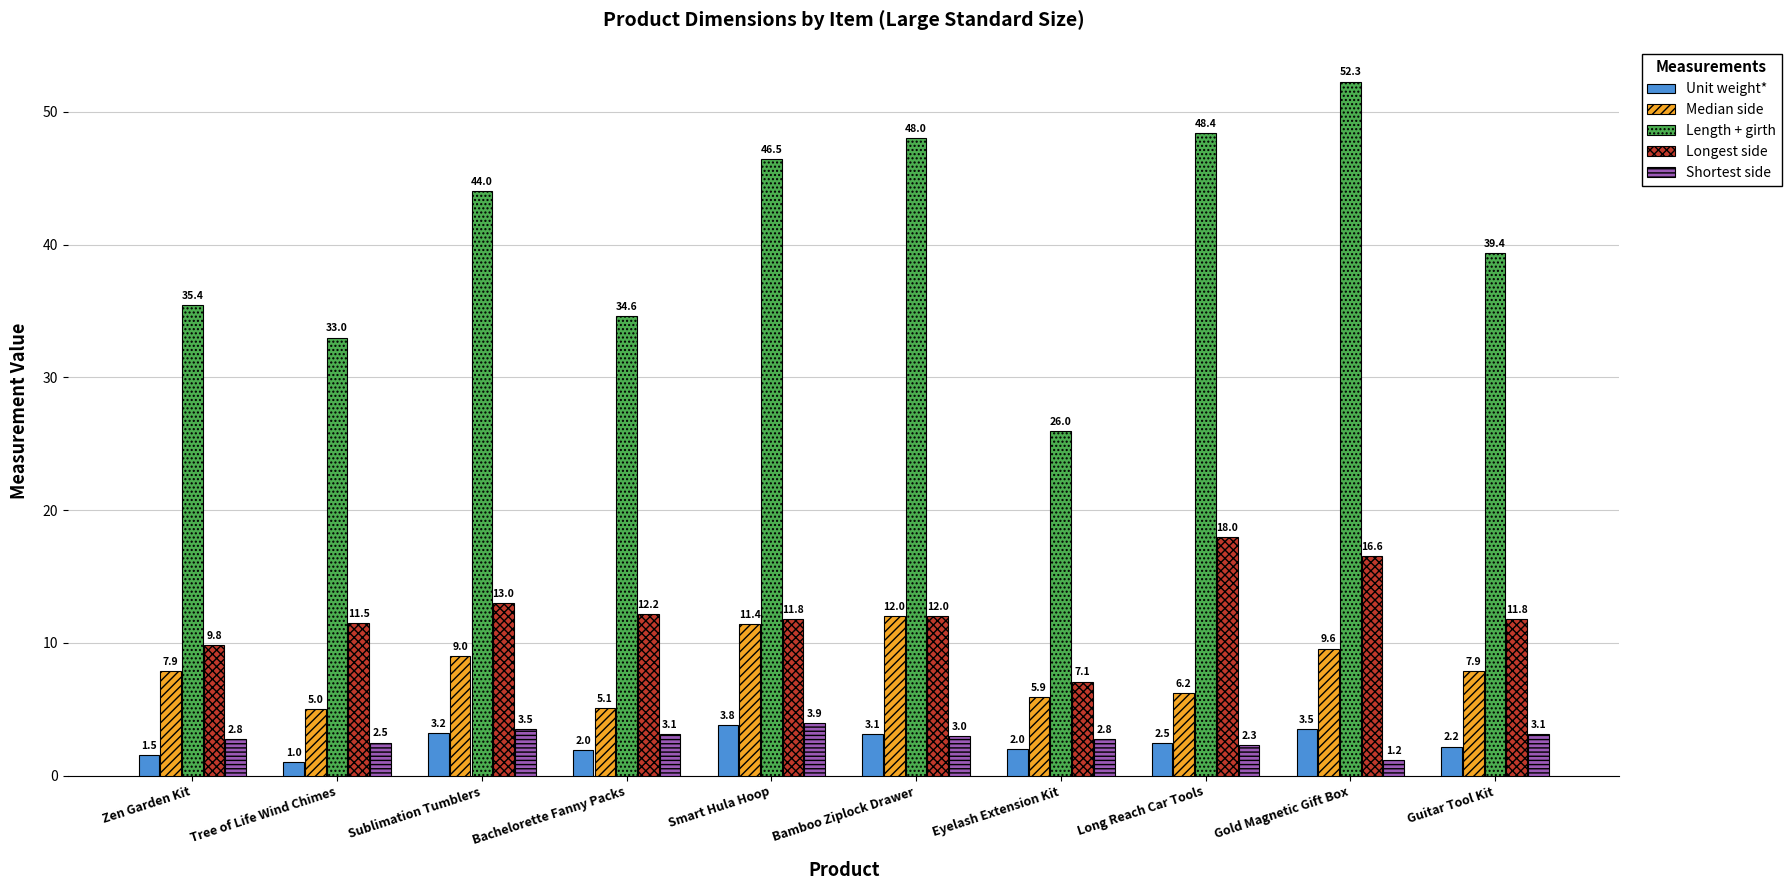

What is the difference between the maximum and second lowest values in the Unit weight* series?

2.3